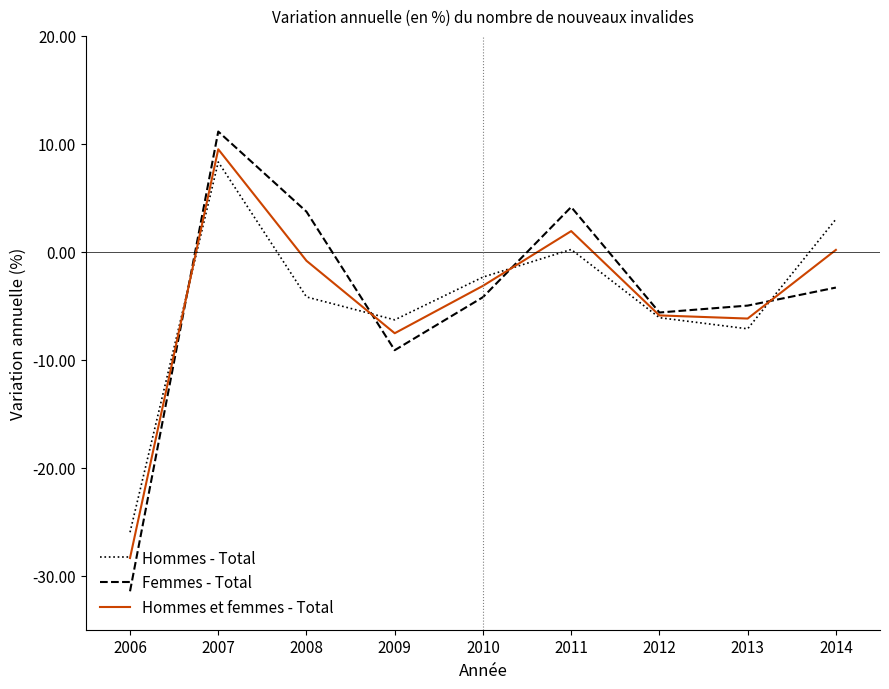

What is the total value across all series at 2012?

-17.6